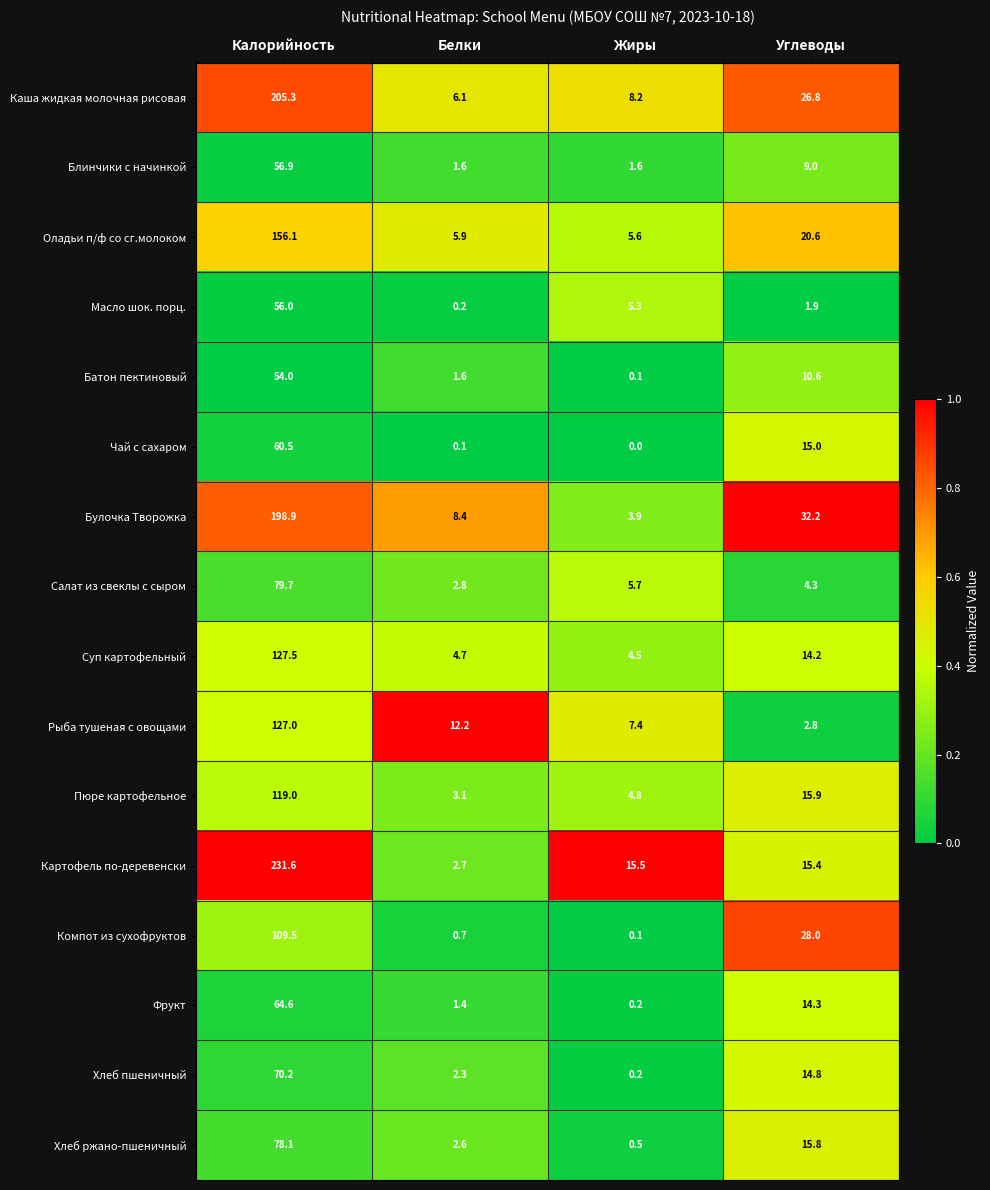

What is the greatest value displayed?

231.6